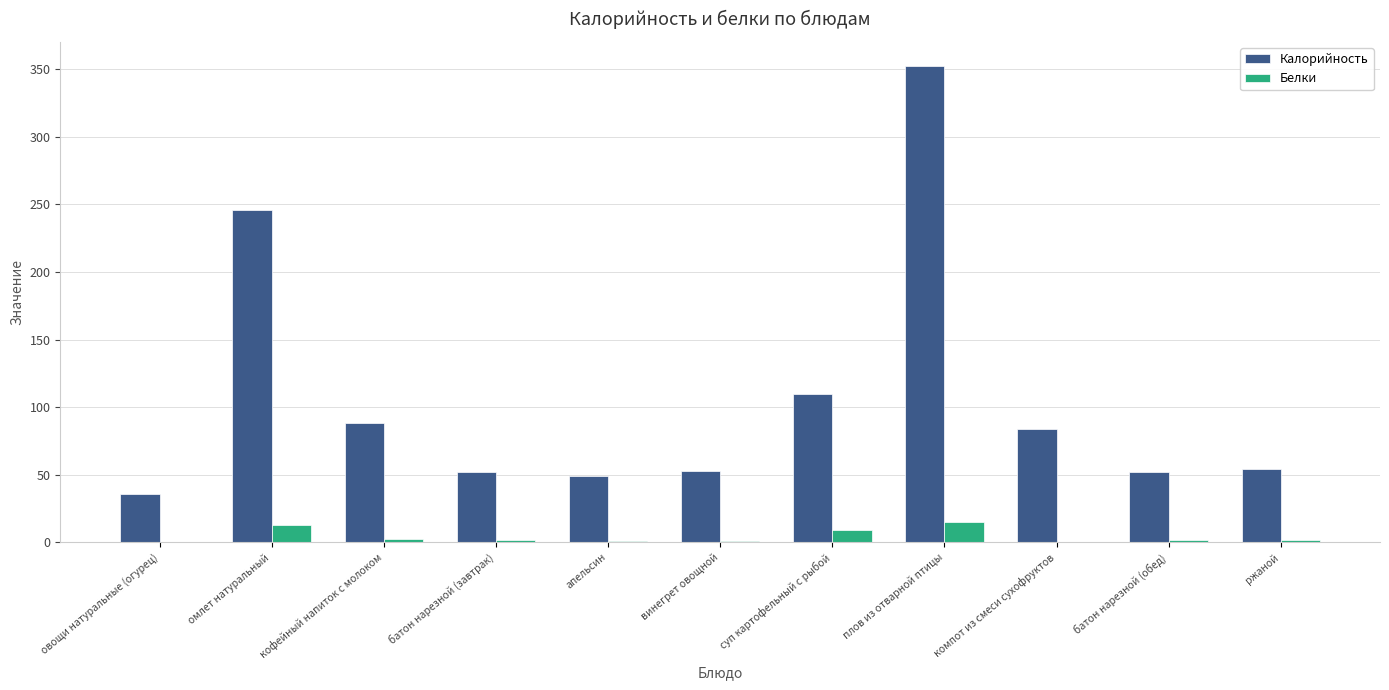

Read the Калорийность value at суп картофельный с рыбой.

110.0